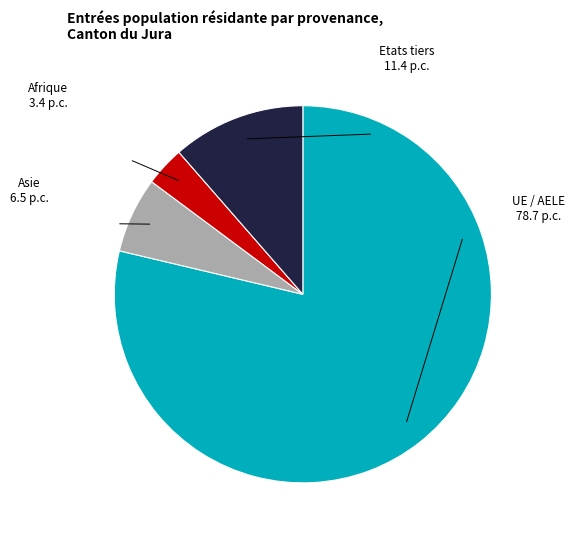

How many segments does this pie chart have?

4